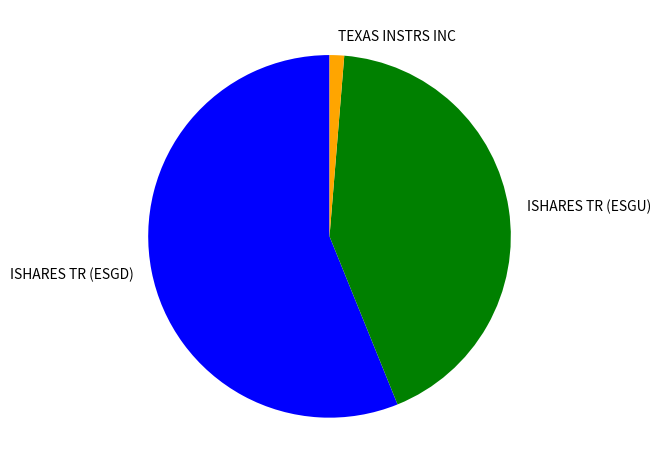

Rank the categories by value from highest to lowest.

ISHARES TR (ESGD), ISHARES TR (ESGU), TEXAS INSTRS INC